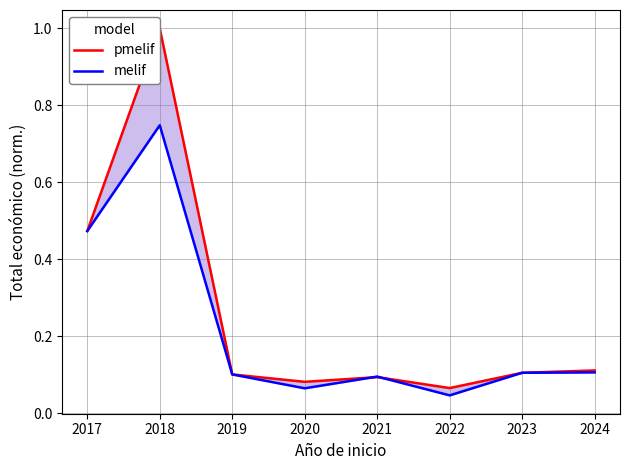

What is the value of the melif point at the 2nd from the left?

0.7